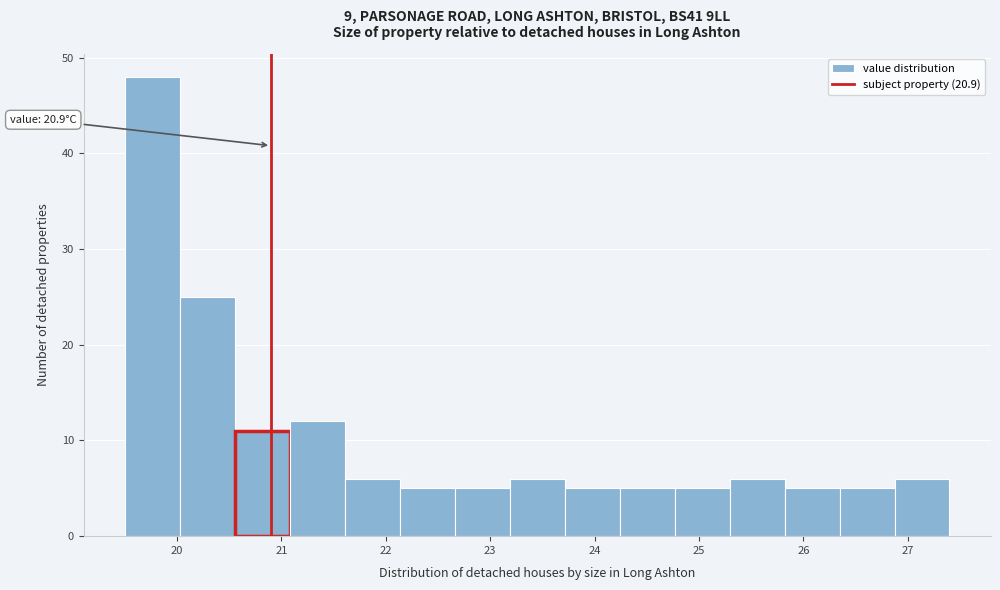

Which range on the x-axis has the tallest bar?

19.5 to 20.0